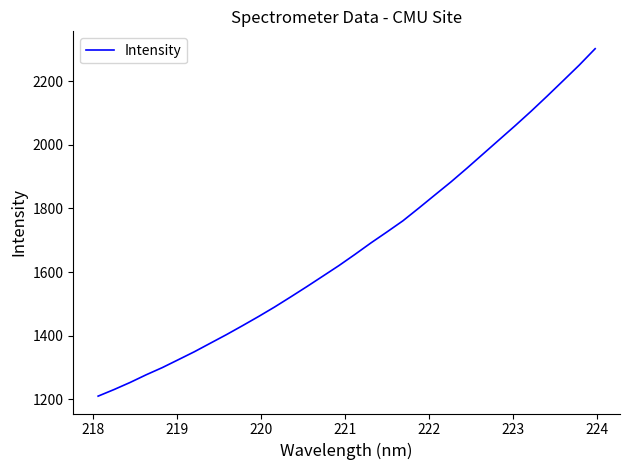

What is the difference between the maximum and minimum values?

1091.2